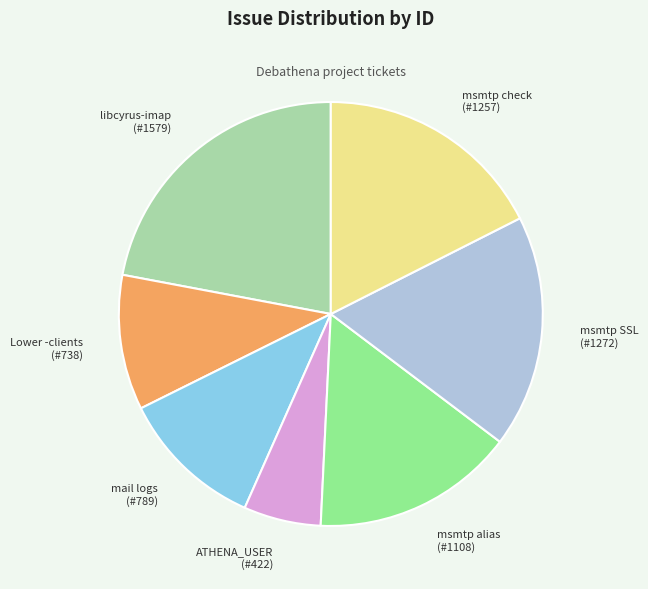

Count the number of slices in the pie.

7